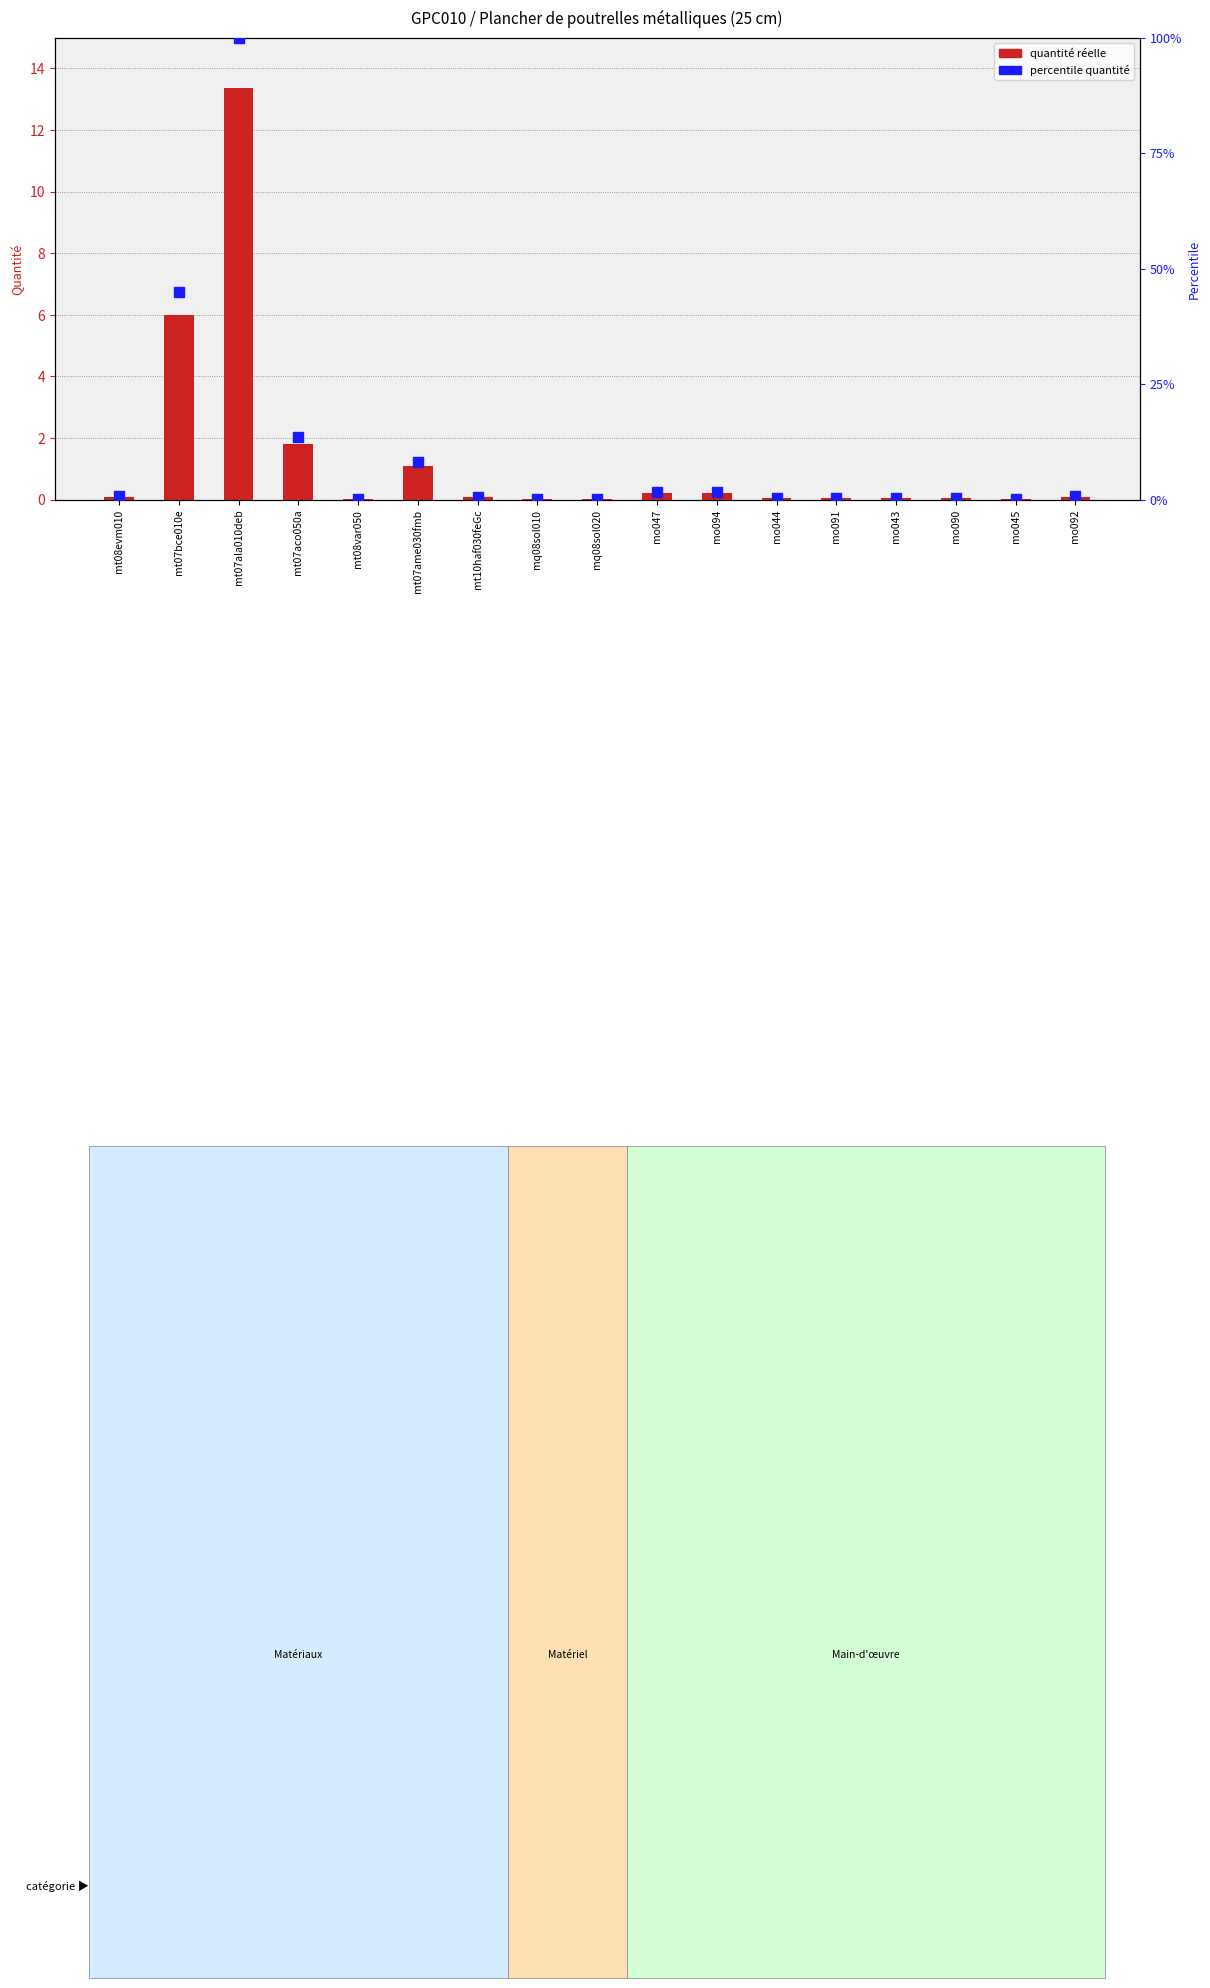

Which series contains the lowest Y value?

quantité réelle